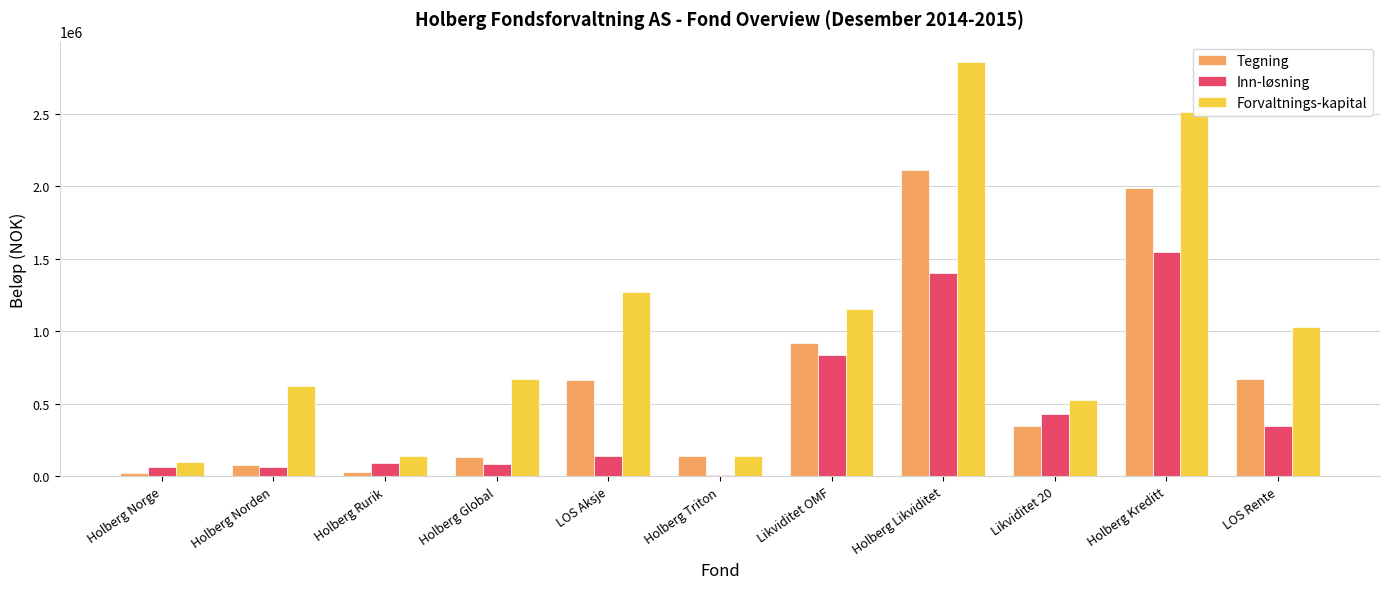

How many series are shown in this chart?

3